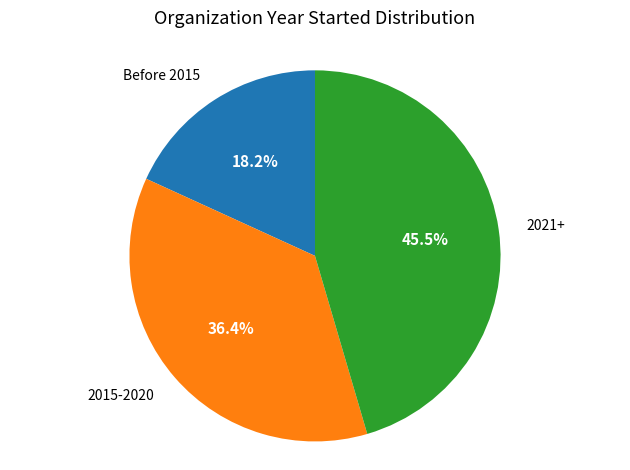

Is there a majority slice in this chart?

No